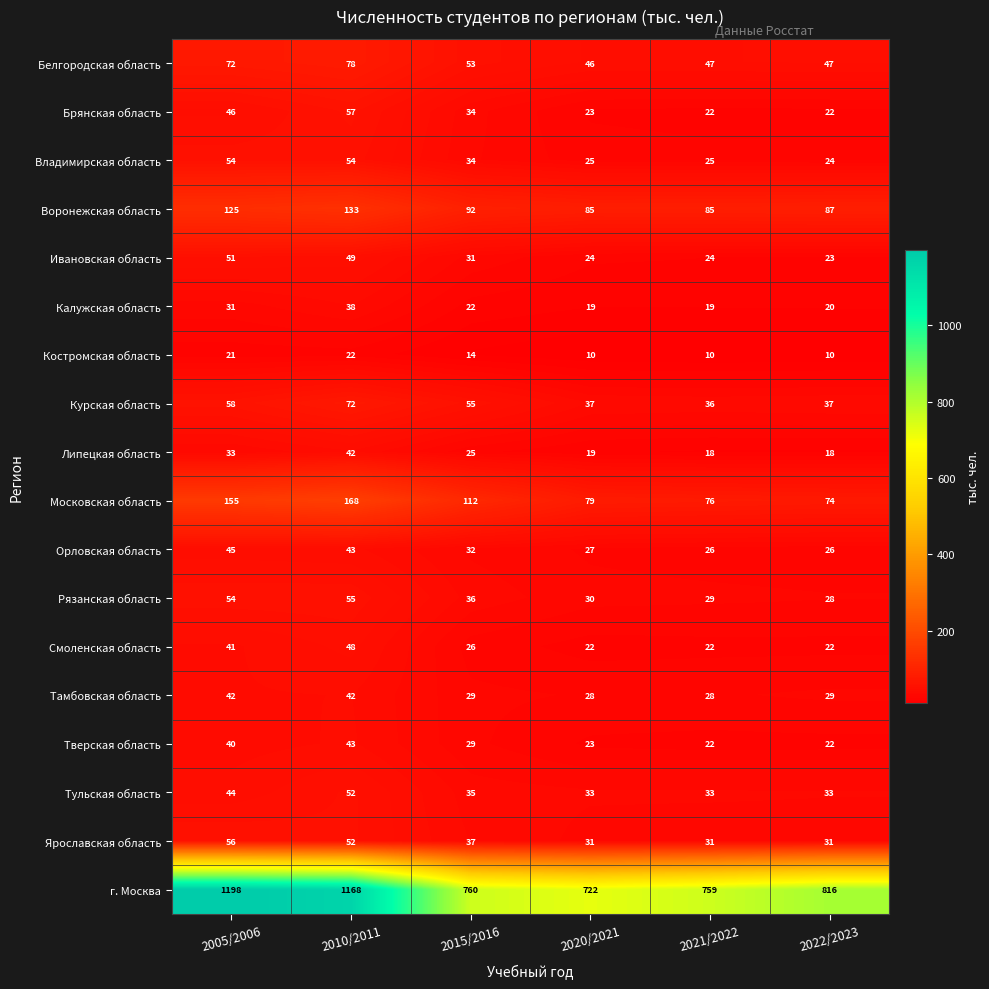

Rank the categories by г. Москва value from lowest to highest.

2020/2021, 2021/2022, 2015/2016, 2022/2023, 2010/2011, 2005/2006